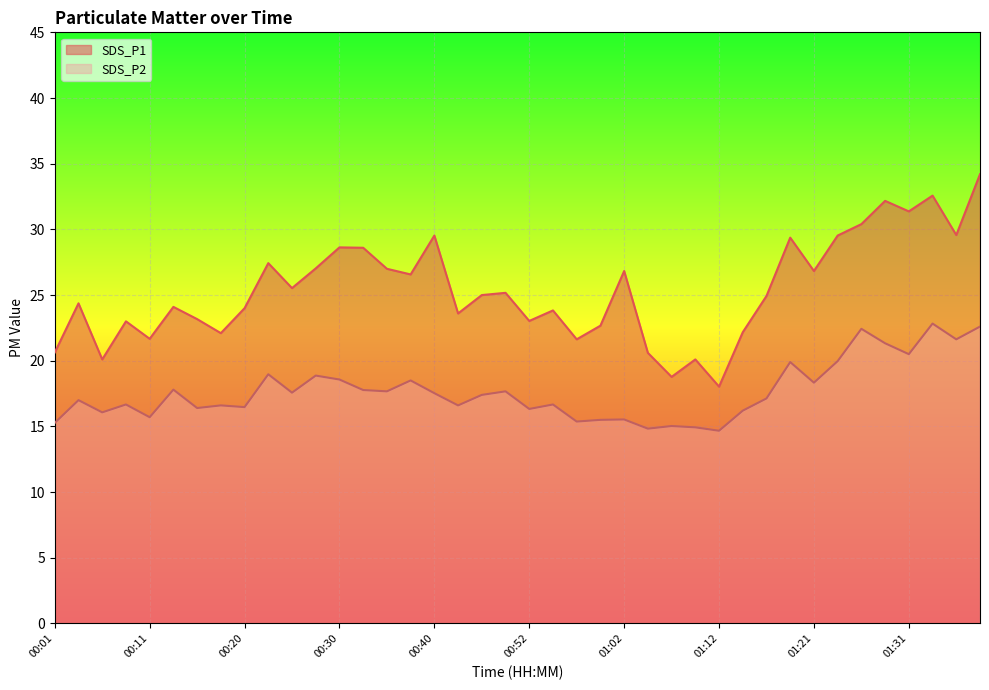

Which category has the highest value in the SDS_P1 series?

01:38